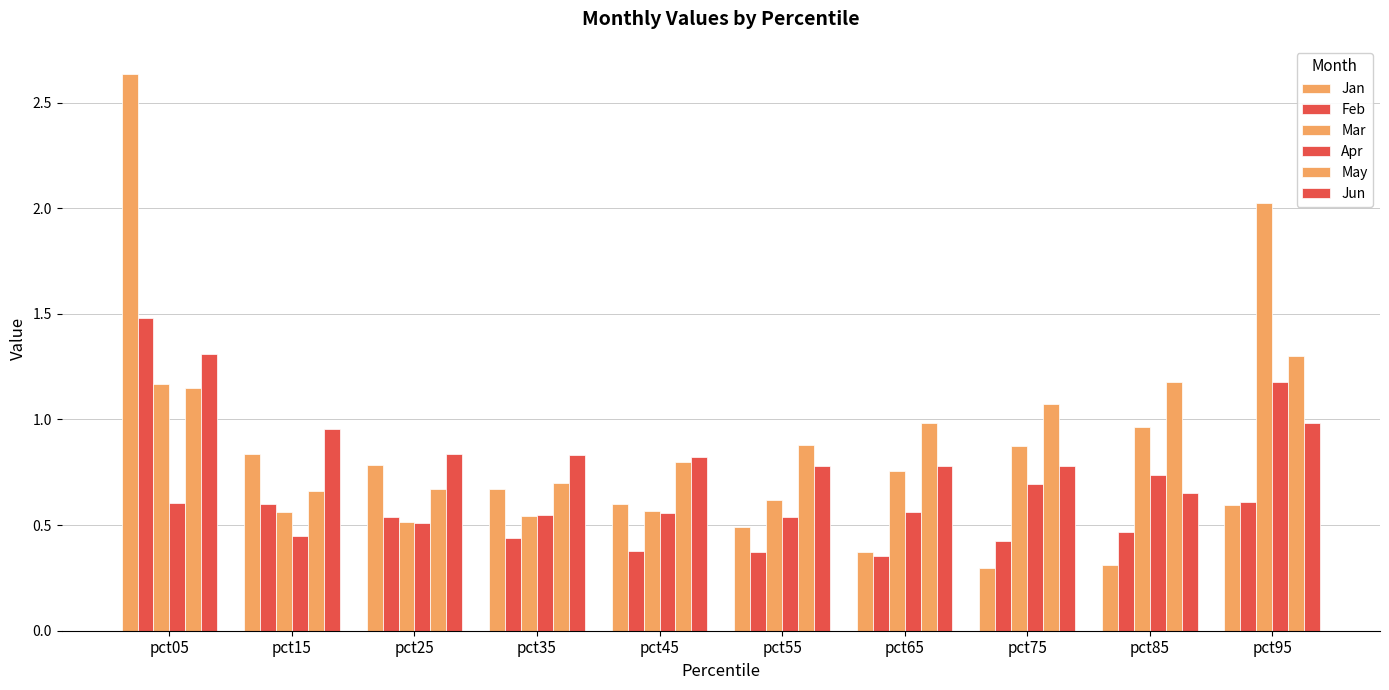

At which category is the sum across all series the highest?

pct05